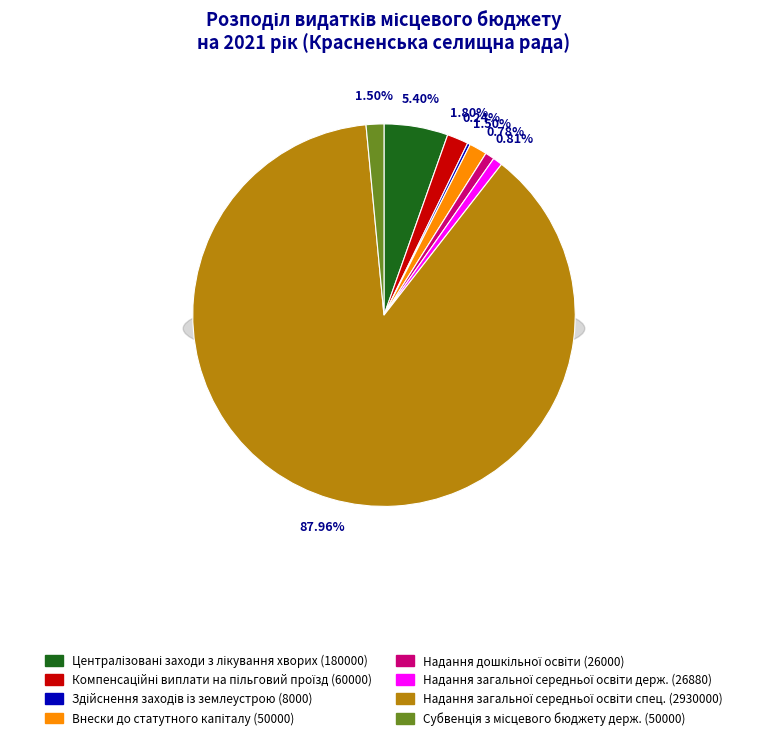

What is the majority slice?

Орган з питань освіти і науки